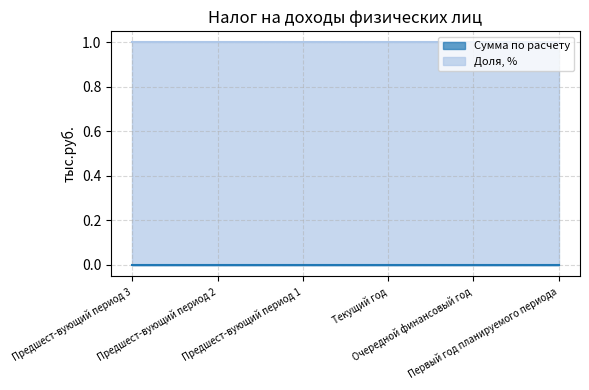

Which has a higher value, Текущий год or Предшест-вующий период 3?

Текущий год